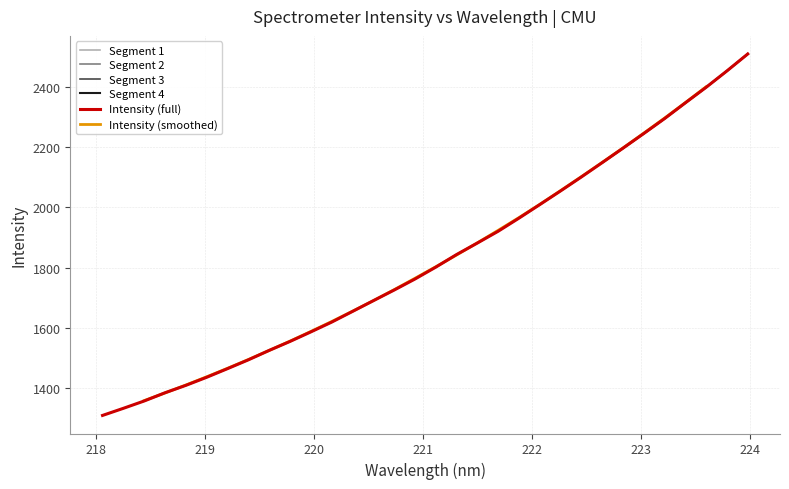

What is the difference between the second highest and minimum values?

1141.9